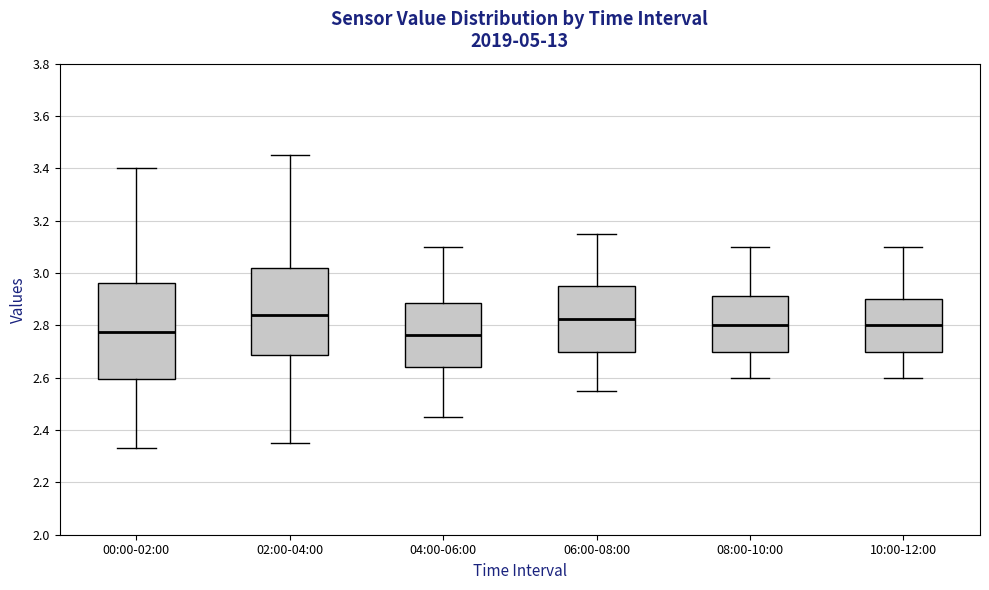

Reading left to right, read every box against the y-axis: the position of its median line, the range the box covers, and the ends of its whiskers. The values are not printed on the chart, so give them approximately, as read against the axis.

00:00-02:00: median 2.78, box 2.60 to 2.96, whiskers 2.34 to 3.40
02:00-04:00: median 2.84, box 2.68 to 3.02, whiskers 2.36 to 3.46
04:00-06:00: median 2.76, box 2.64 to 2.88, whiskers 2.46 to 3.10
06:00-08:00: median 2.82, box 2.70 to 2.96, whiskers 2.56 to 3.16
08:00-10:00: median 2.80, box 2.70 to 2.92, whiskers 2.60 to 3.10
10:00-12:00: median 2.80, box 2.70 to 2.90, whiskers 2.60 to 3.10